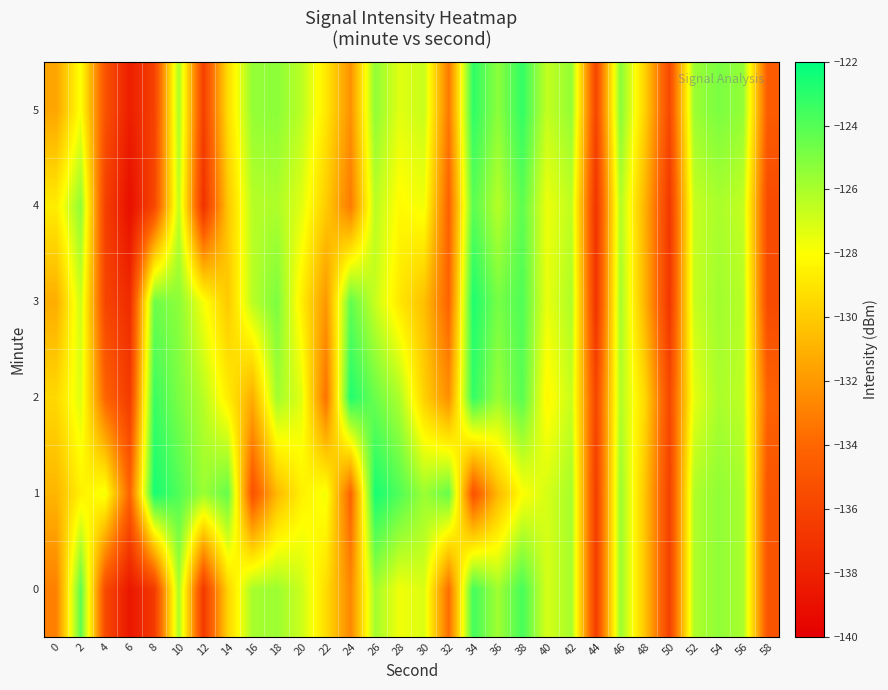

Reading left to right, list all the values displayed in this chart.

0: 0=-133.0	2=-124.2	4=-135.6	6=-138.6	8=-136.5	10=-126.0	12=-136.6	14=-129.7	16=-125.9	18=-125.7	20=-126.8	22=-129.3	24=-132.7	26=-125.8	28=-127.7	30=-127.1	32=-133.7	34=-123.6	36=-125.8	38=-123.7	40=-127.0	42=-125.9	44=-136.4	46=-125.7	48=-130.3	50=-136.1	52=-126.2	54=-125.4	56=-126.0	58=-135.1
1: 0=-130.8	2=-128.6	4=-127.7	6=-134.2	8=-122.5	10=-123.9	12=-125.7	14=-124.4	16=-135.2	18=-130.8	20=-128.6	22=-127.7	24=-134.2	26=-122.5	28=-123.9	30=-125.7	32=-124.4	34=-135.2	36=-130.8	38=-128.0	40=-127.0	42=-125.9	44=-136.4	46=-125.7	48=-130.3	50=-136.1	52=-126.2	54=-125.4	56=-126.0	58=-135.1
2: 0=-129.5	2=-127.2	4=-134.1	6=-136.5	8=-123.4	10=-124.9	12=-126.3	14=-128.7	16=-131.2	18=-125.8	20=-127.3	22=-133.6	24=-122.8	26=-124.5	28=-126.1	30=-129.8	32=-132.4	34=-123.2	36=-125.6	38=-124.1	40=-128.3	42=-126.7	44=-135.9	46=-126.2	48=-129.5	50=-135.7	52=-127.4	54=-126.0	56=-126.5	58=-134.2
3: 0=-131.2	2=-126.8	4=-135.9	6=-137.4	8=-124.6	10=-125.3	12=-127.8	14=-130.1	16=-126.4	18=-124.9	20=-128.6	22=-132.1	24=-124.3	26=-126.7	28=-128.9	30=-130.5	32=-134.2	34=-122.7	36=-124.8	38=-123.9	40=-127.5	42=-126.1	44=-137.0	46=-125.9	48=-131.0	50=-136.8	52=-126.7	54=-125.8	56=-126.3	58=-135.6
4: 0=-128.7	2=-125.4	4=-136.2	6=-139.1	8=-135.8	10=-126.5	12=-137.1	14=-130.2	16=-126.3	18=-126.1	20=-127.3	22=-130.0	24=-133.2	26=-126.4	28=-128.2	30=-127.7	32=-134.3	34=-124.1	36=-126.3	38=-124.2	40=-127.6	42=-126.5	44=-137.0	46=-126.2	48=-131.0	50=-136.7	52=-126.7	54=-126.0	56=-126.6	58=-135.6
5: 0=-131.5	2=-127.9	4=-135.1	6=-138.2	8=-136.1	10=-126.0	12=-136.2	14=-129.3	16=-125.5	18=-125.3	20=-126.4	22=-128.9	24=-132.3	26=-125.4	28=-127.3	30=-126.7	32=-133.3	34=-123.1	36=-125.3	38=-123.2	40=-126.6	42=-125.5	44=-135.9	46=-125.2	48=-129.8	50=-135.7	52=-125.7	54=-124.9	56=-125.5	58=-134.6